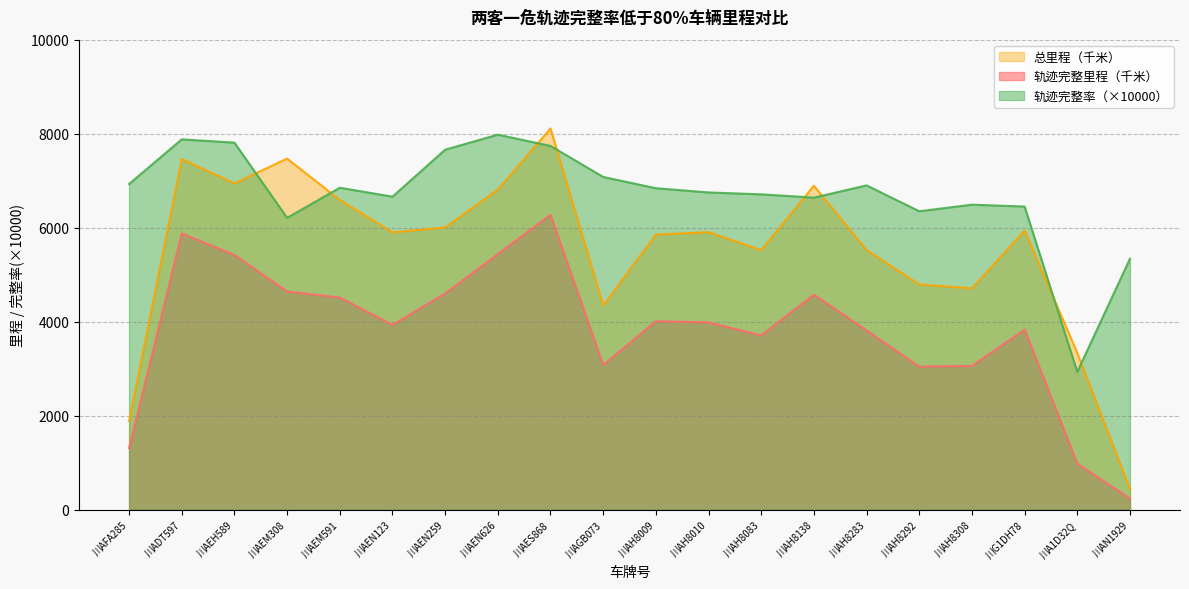

What is the total value across all series at 川AEM308?

18322.2